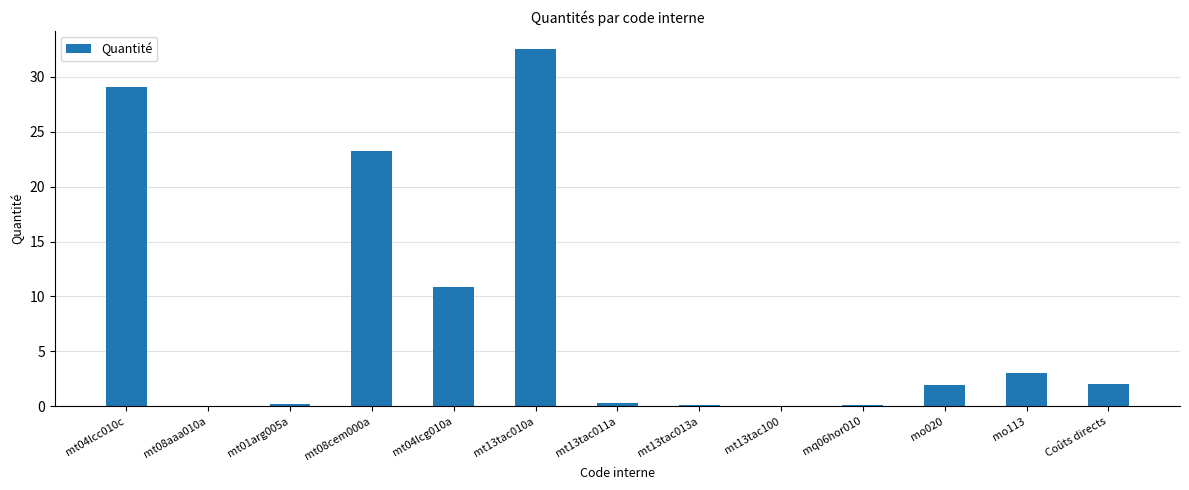

What is the maximum value shown in the chart?

32.6